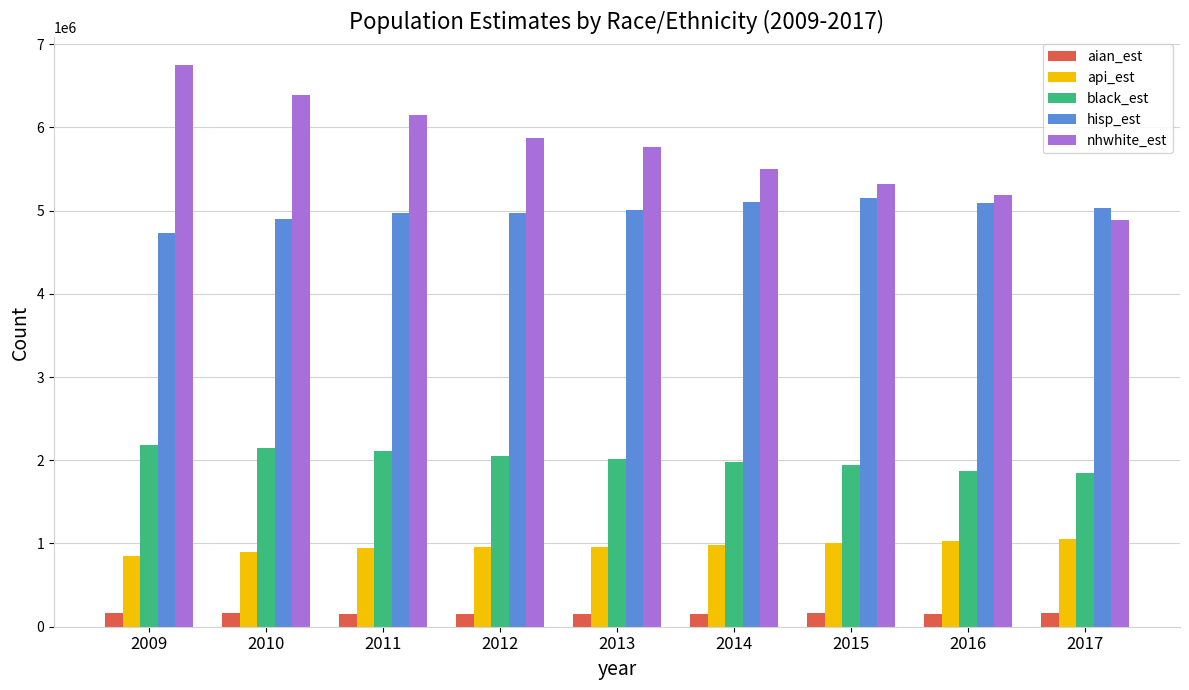

What is the difference between the hisp_est values at 2017 and 2014?

78949